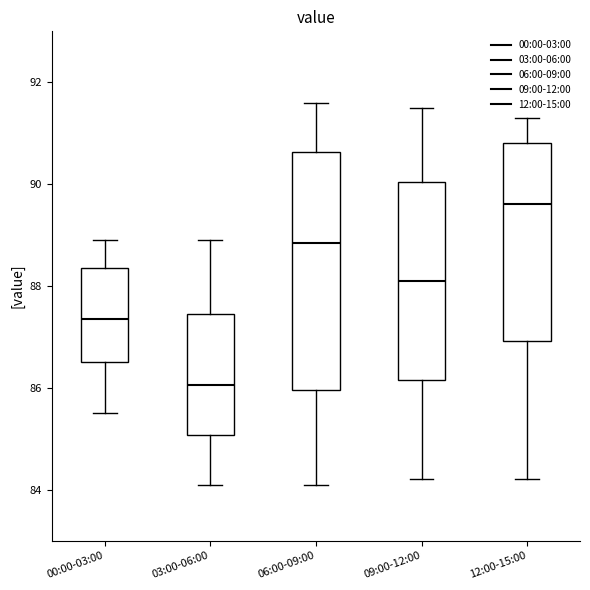

Reading left to right, transcribe this box plot: for each box, give where its median line is, the range the box spans, and where its two whiskers end, as read against the y-axis. The values are not printed on the chart, so give them approximately, as read against the axis.

00:00-03:00: median 87.4, box 86.6 to 88.4, whiskers 85.6 to 89.0
03:00-06:00: median 86.0, box 85.0 to 87.4, whiskers 84.2 to 89.0
06:00-09:00: median 88.8, box 86.0 to 90.6, whiskers 84.2 to 91.6
09:00-12:00: median 88.2, box 86.2 to 90.0, whiskers 84.2 to 91.6
12:00-15:00: median 89.6, box 87.0 to 90.8, whiskers 84.2 to 91.4